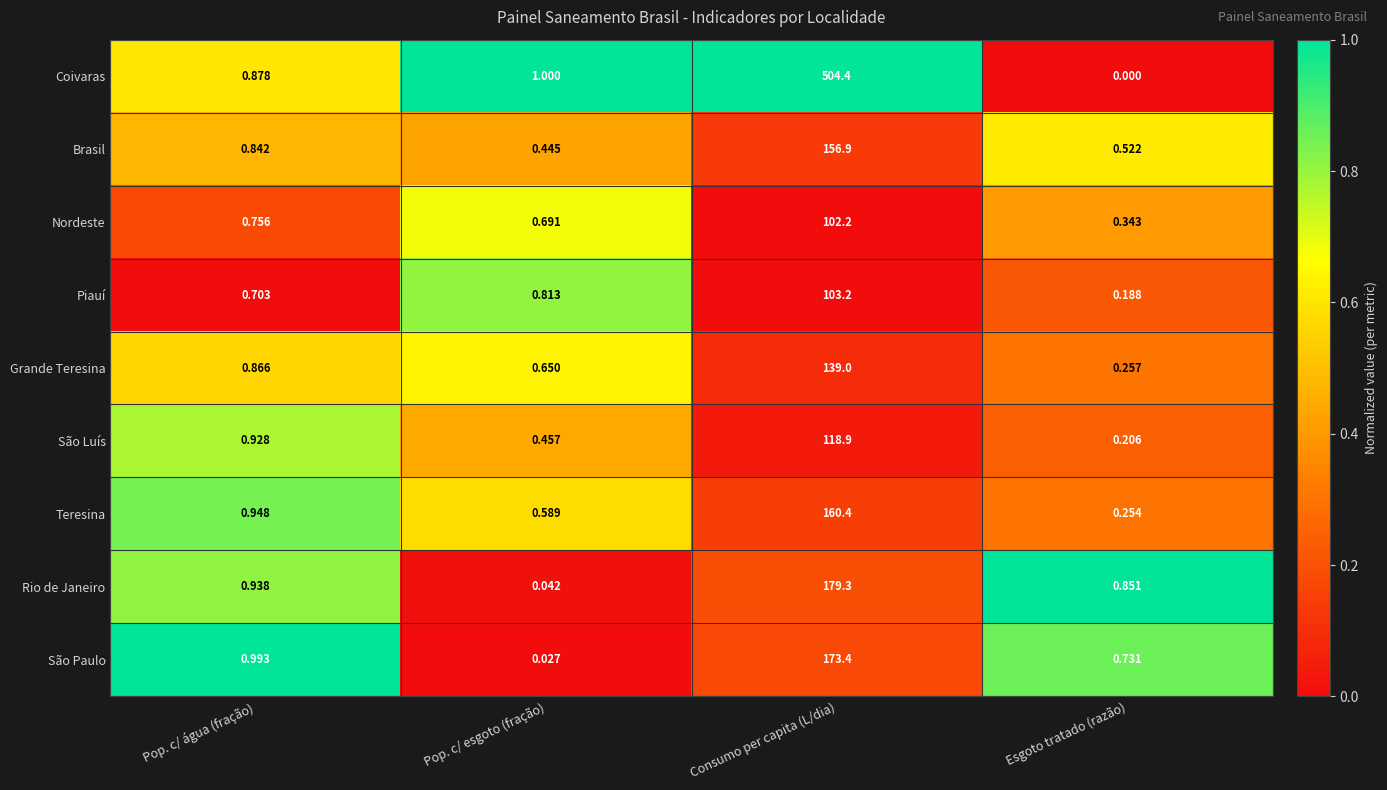

Between Pop. c/ esgoto (fração) and Consumo per capita (L/dia), which series saw the biggest shift?

Coivaras